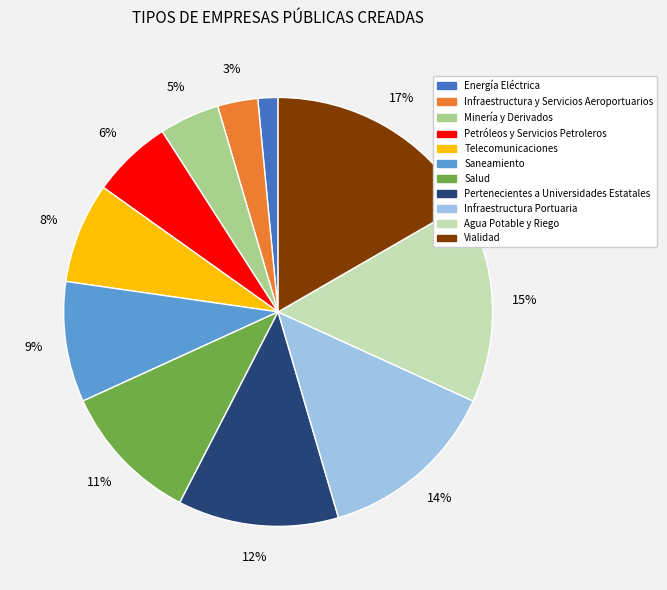

What is the ratio of the value at Infraestructura y Servicios Aeroportuarios to the value at Infraestructura Portuaria?

0.2